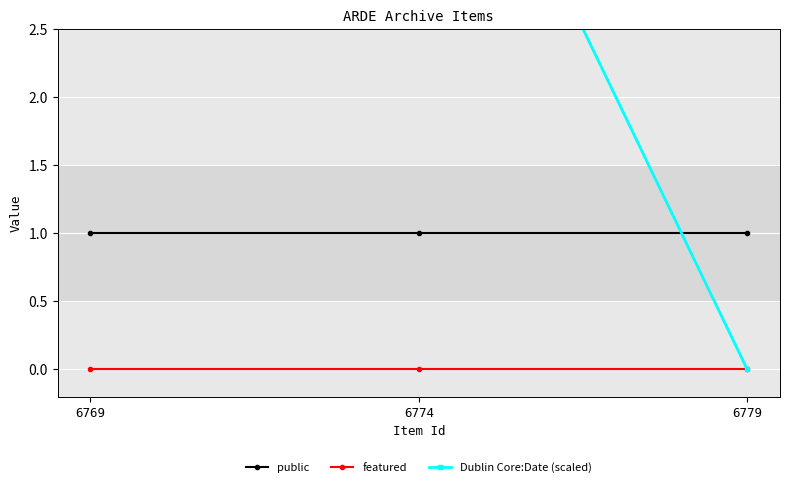

List the labels in order of Dublin Core:Date (scaled) value, smallest first.

6779, 6769, 6774